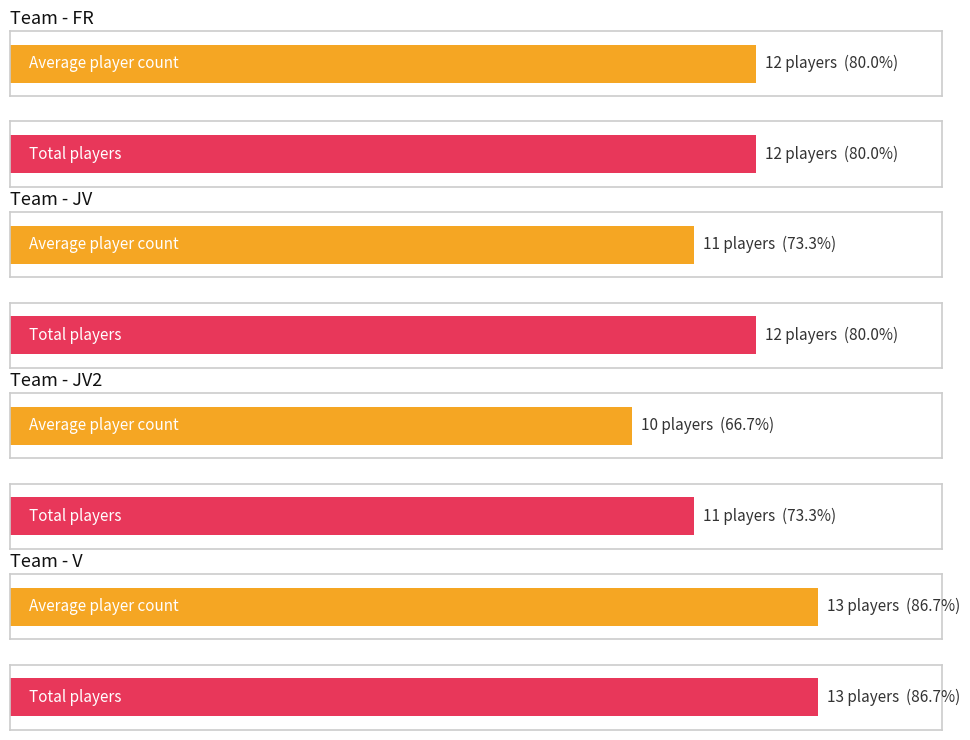

At which category is the sum across all series the highest?

V